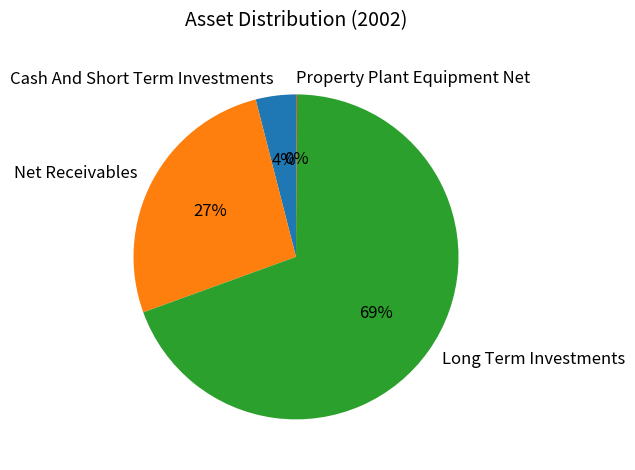

Which slice is the largest?

Long Term Investments